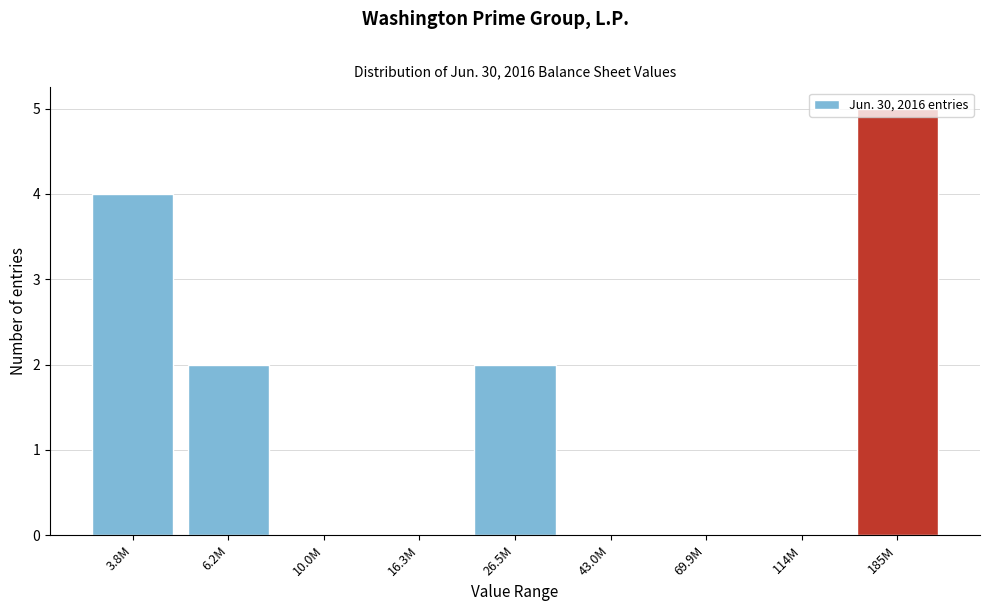

Is it true that the value at 3.8M is 1?

False